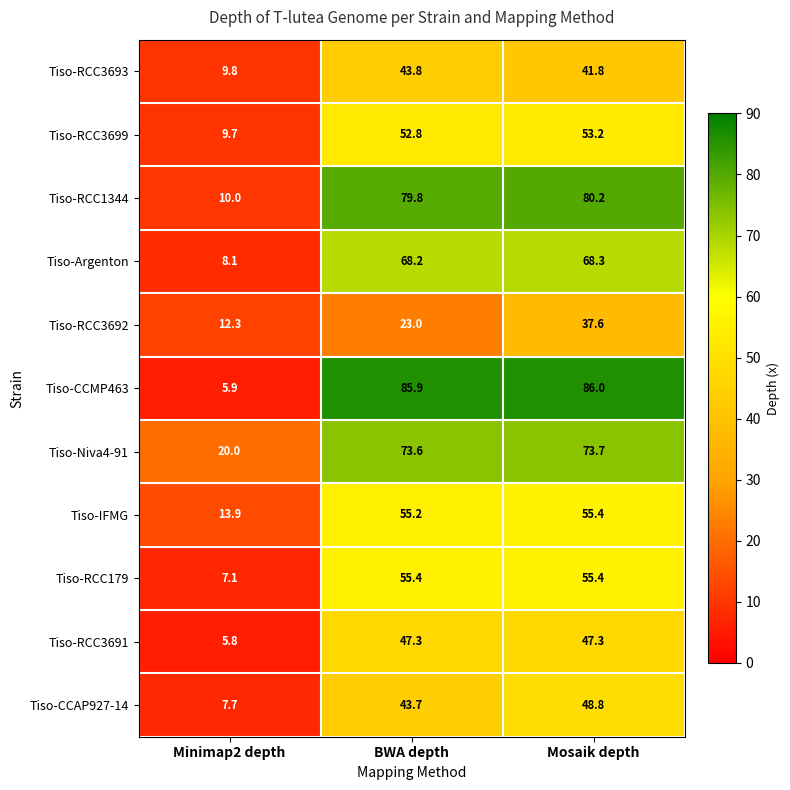

How many data points does each series have?

3